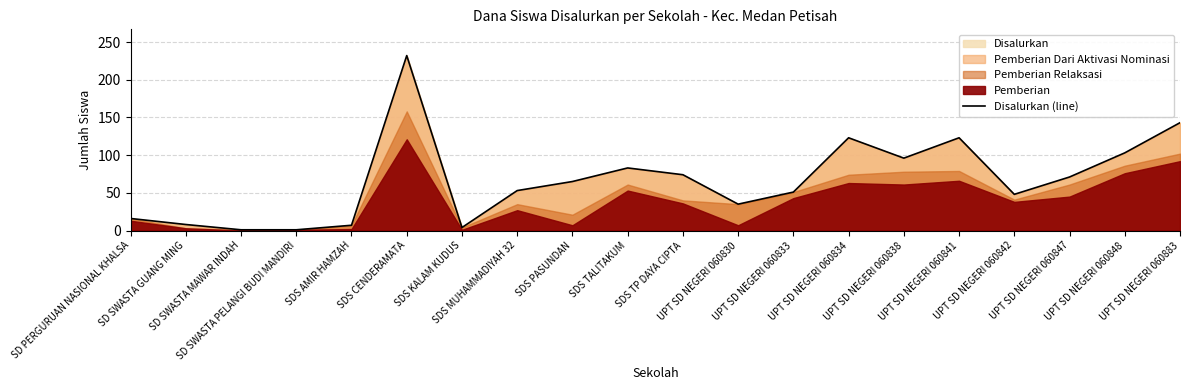

What is the change in value from SD SWASTA PELANGI BUDI MANDIRI to UPT SD NEGERI 060830?

+34